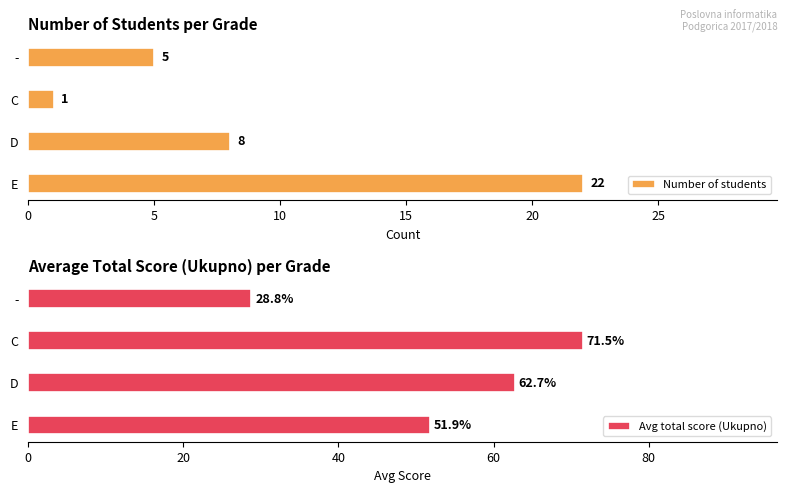

At which label does Number of students reach its peak?

E